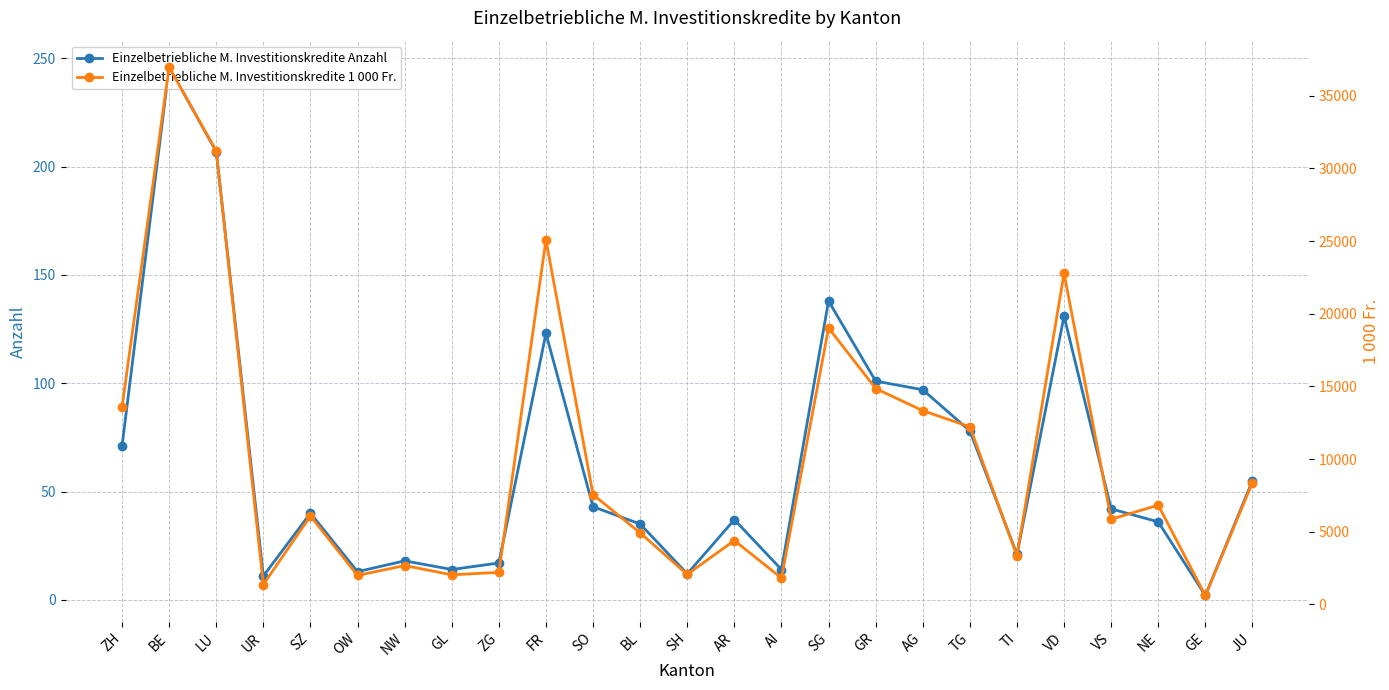

Where is Einzelbetriebliche M. Investitionskredite 1 000 Fr. nearest to the value 18793?

SG